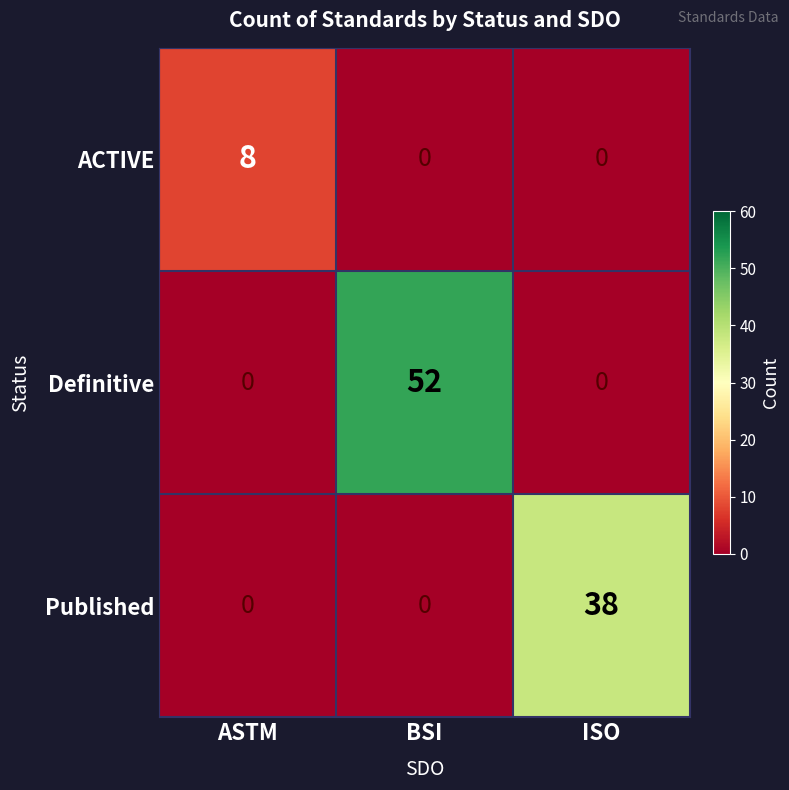

Is it true that Published equals 22 at ISO?

False